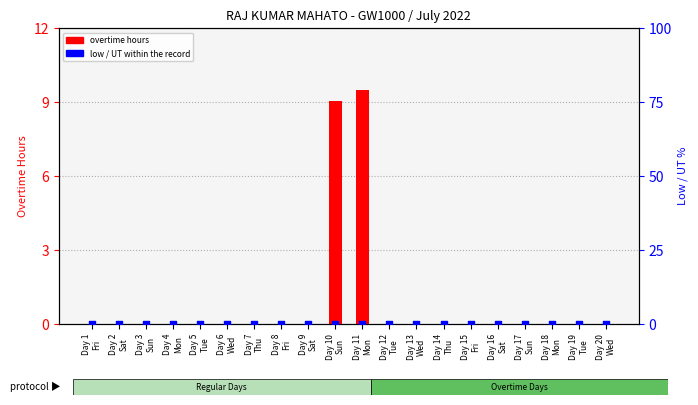

Which series has the largest total across all categories?

overtime hours